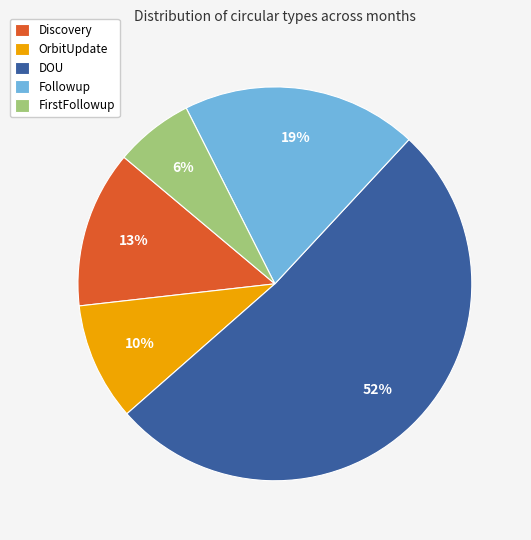

To the nearest percent, what is the average slice percentage?

20%